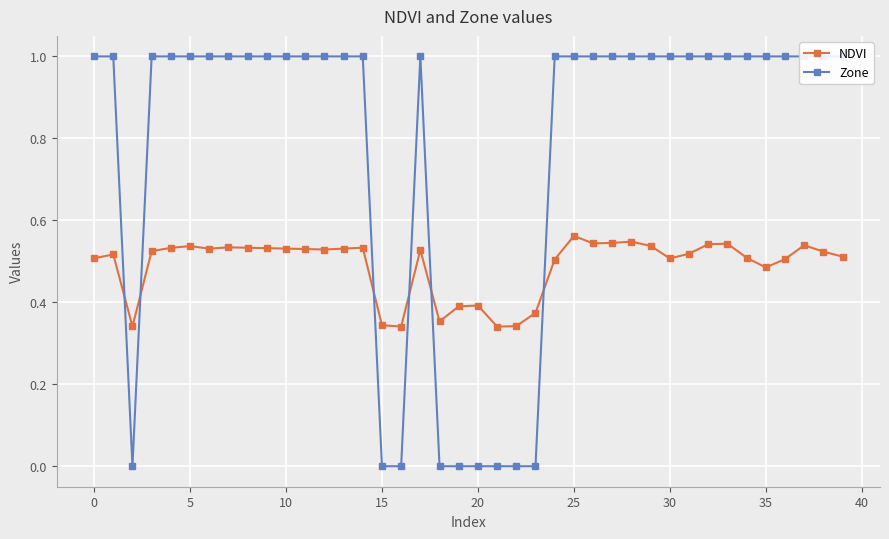

At which label is NDVI closest to 0?

21